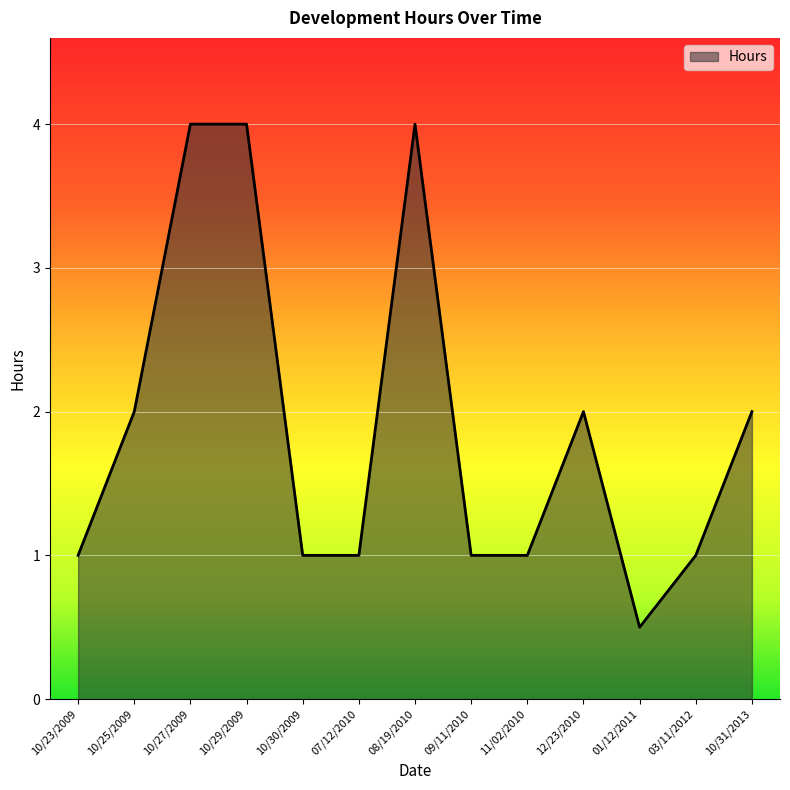

What is the difference between the maximum and minimum values?

3.5